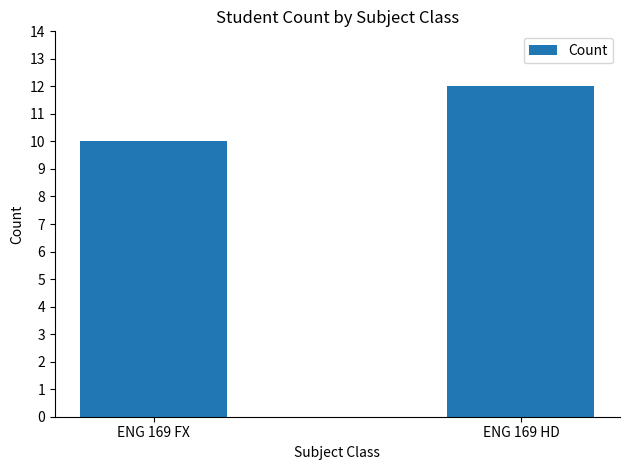

Reading left to right, extract all data points from this chart.

ENG 169 FX=10	ENG 169 HD=12